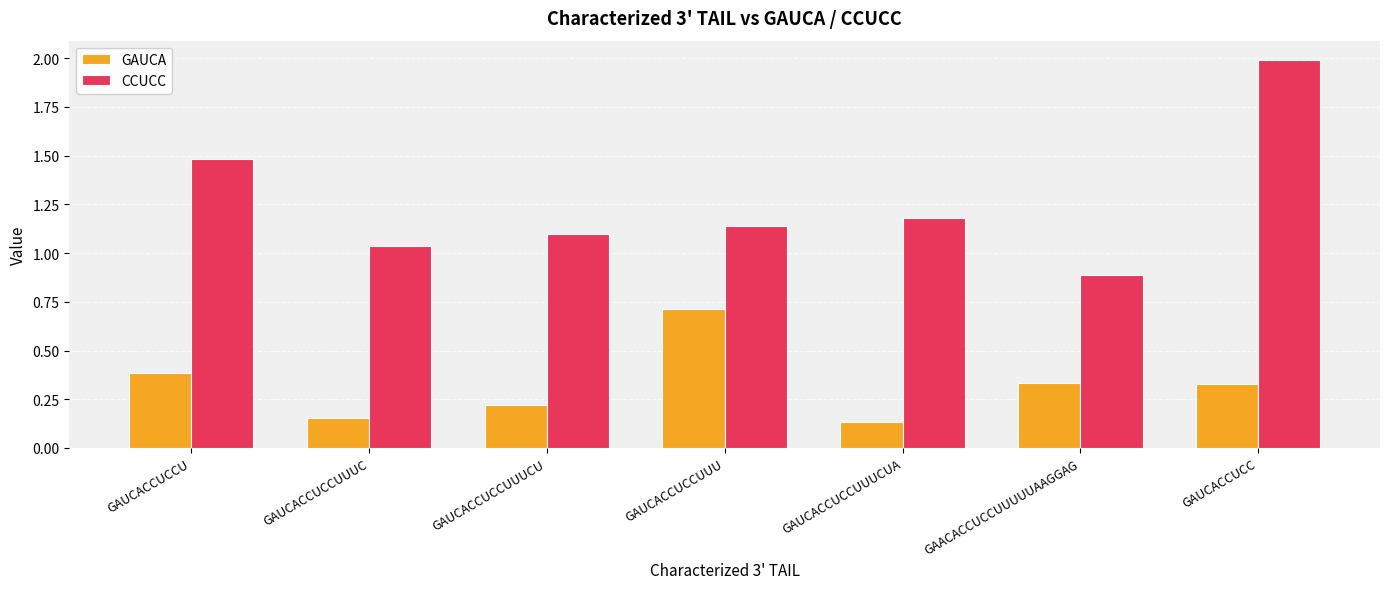

At which label is GAUCA closest to 0?

GAUCACCUCCUUUCUA